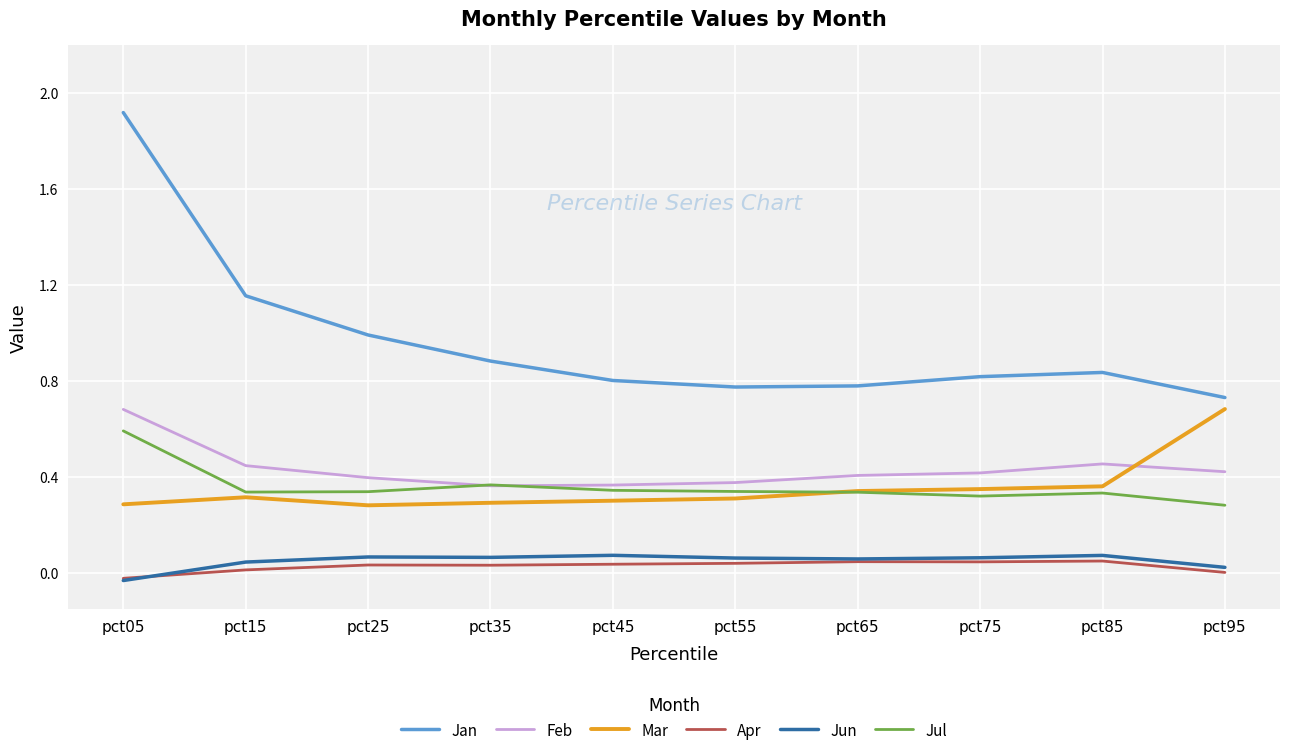

Is the value of Jun at pct65 greater than the value of Jul at pct75?

No